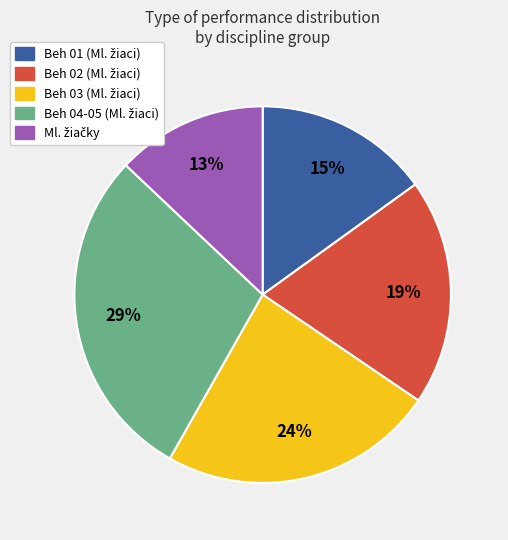

How many segments does this pie chart have?

5